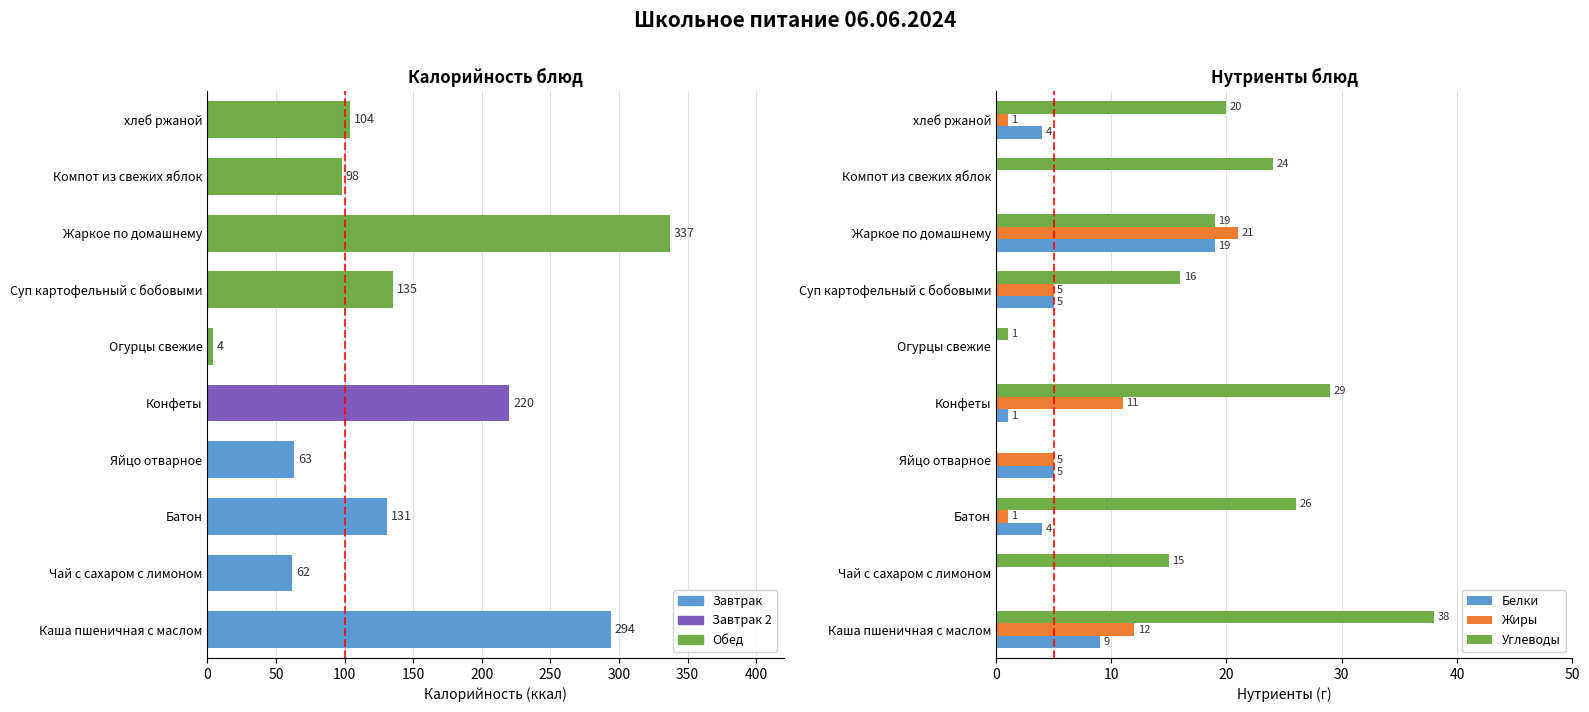

The Углеводы series shows 0 at Яйцо отварное. True or false?

True